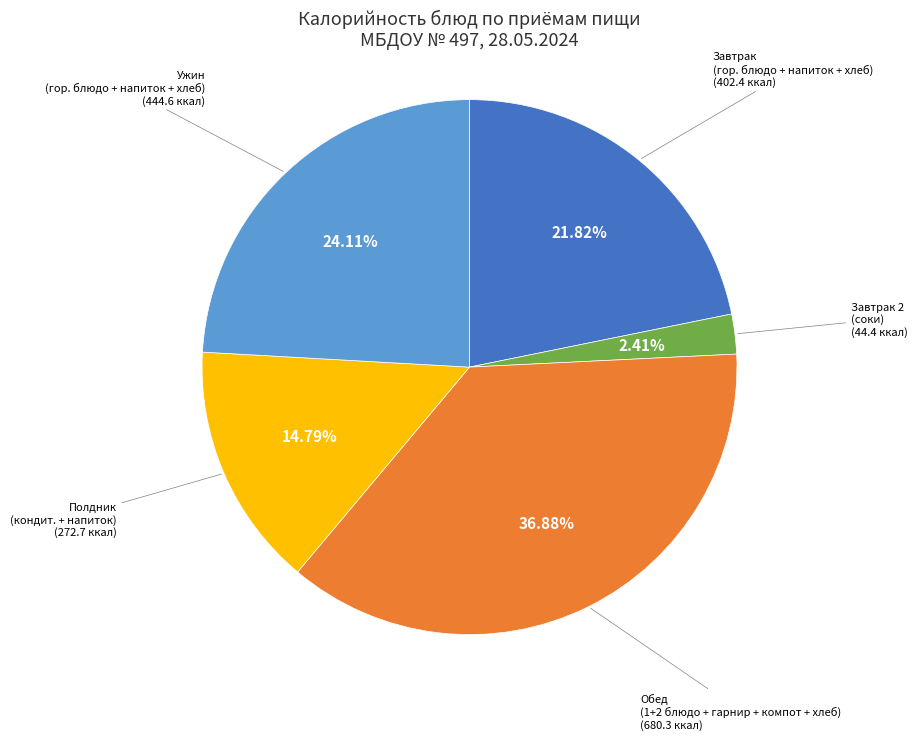

Is there any slice that represents more than half of the pie?

No